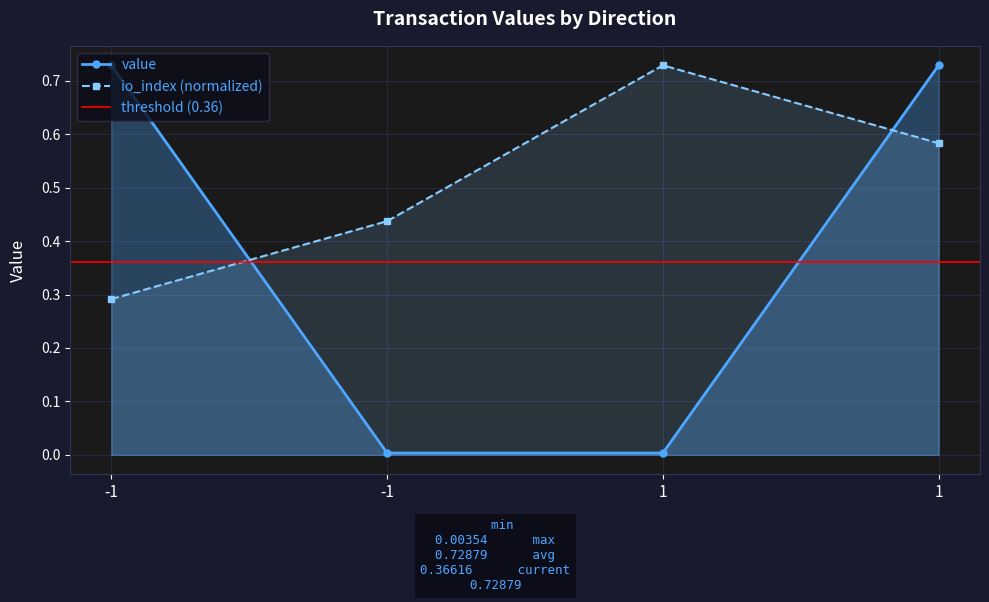

Reading left to right, transcribe all the data shown in this chart.

io_index: 0.3	0.4	0.7	0.6
value: 0.7	0.0	0.0	0.7